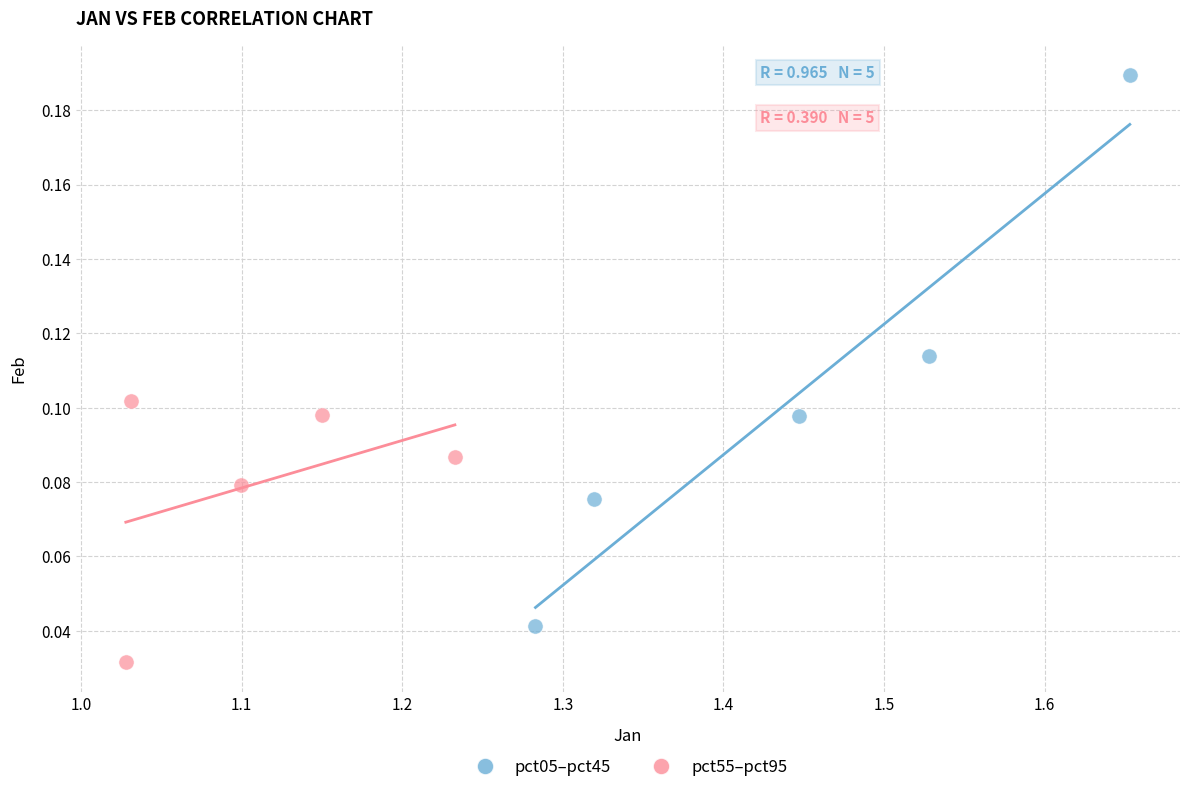

Which series reaches the minimum Y coordinate?

pct55–pct95